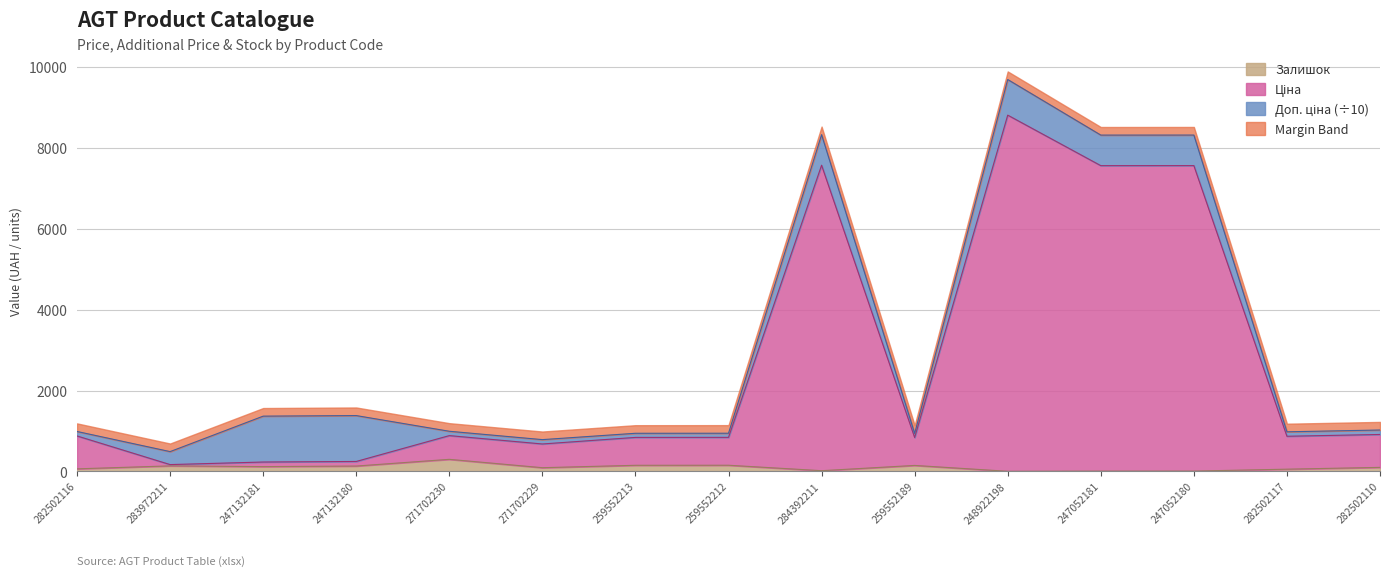

In Ціна, how many points are lower than both neighbors (excluding endpoints)?

5